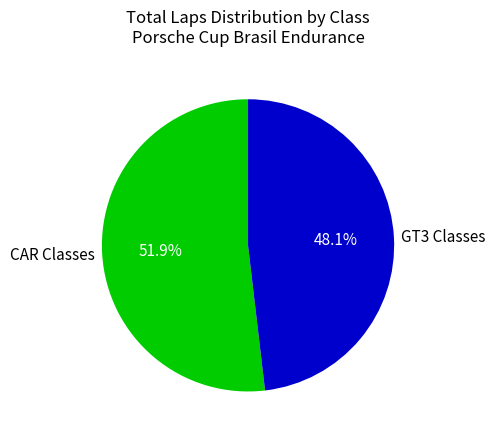

Rank the categories by value from highest to lowest.

CAR Classes, GT3 Classes